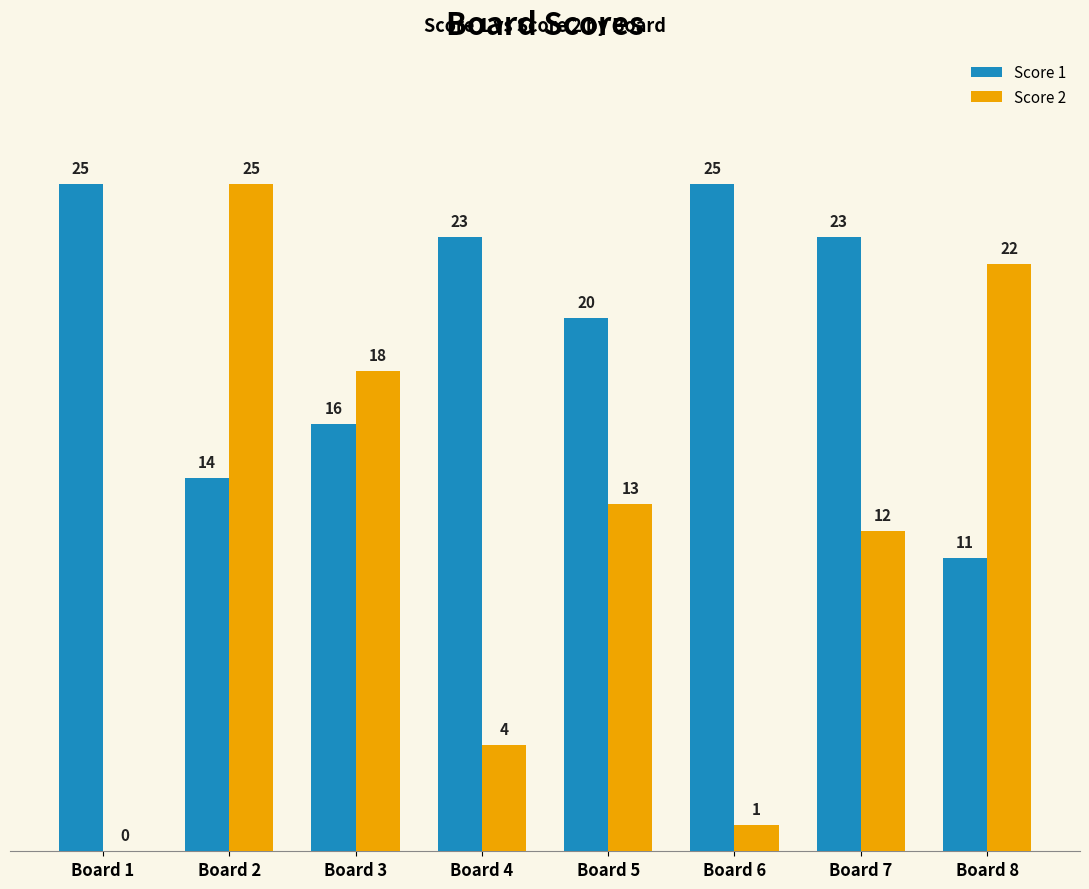

Where is Score 2 nearest to the value 12?

Board 7